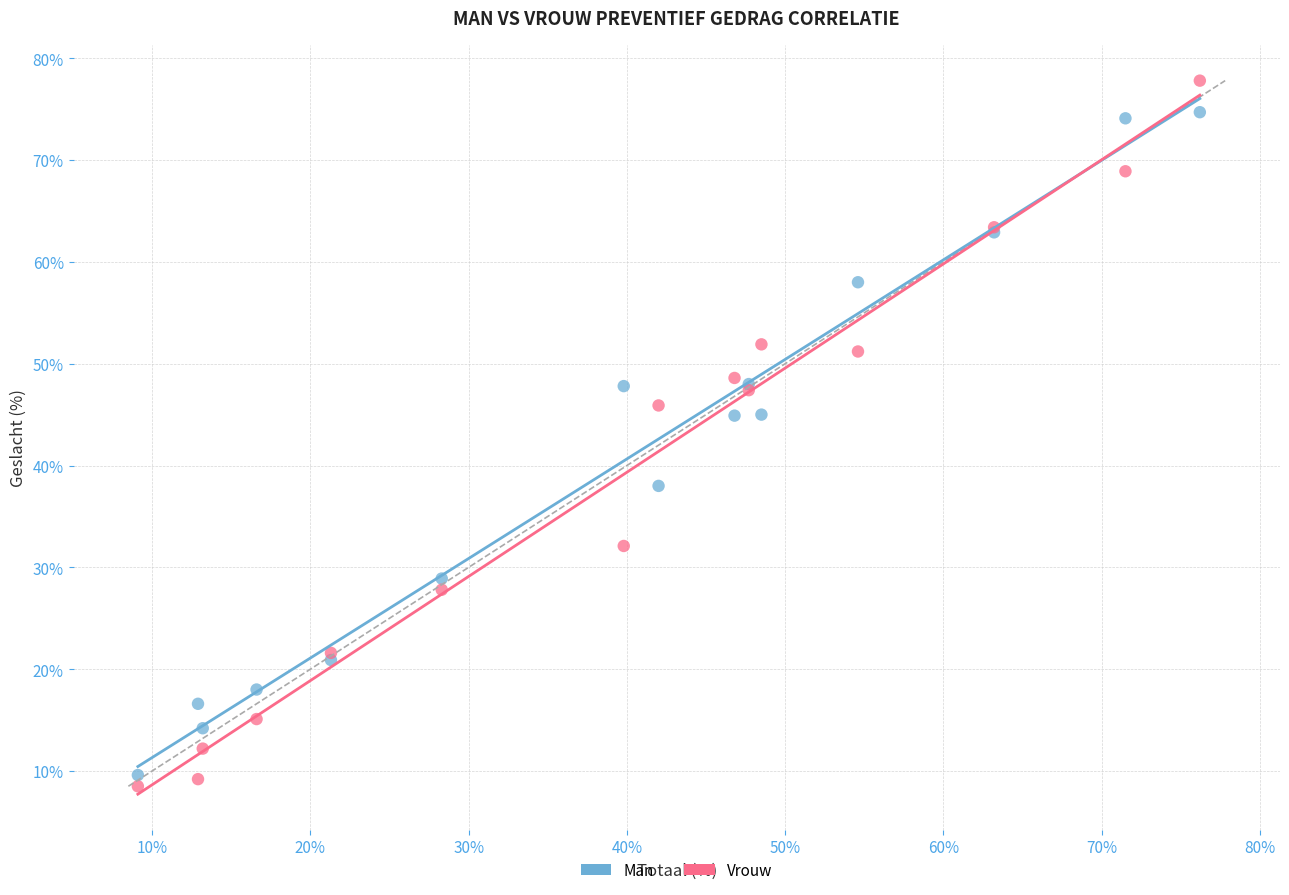

Which series contains the highest Y value?

Vrouw